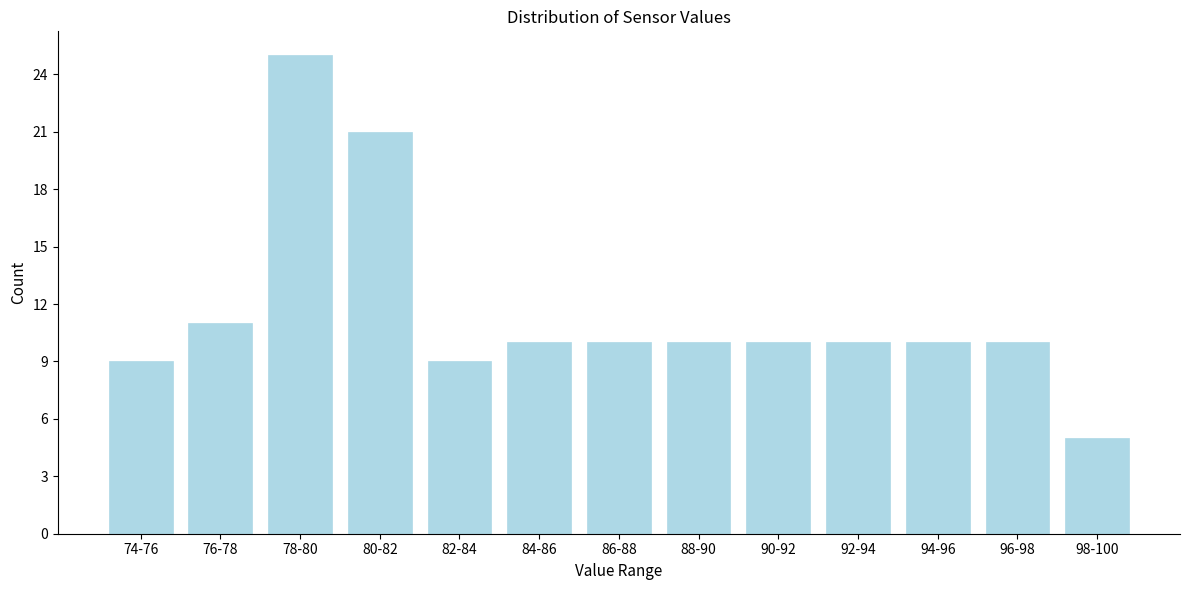

Reading left to right, extract all data points from this chart.

9	11	25	21	9	10	10	10	10	10	10	10	5